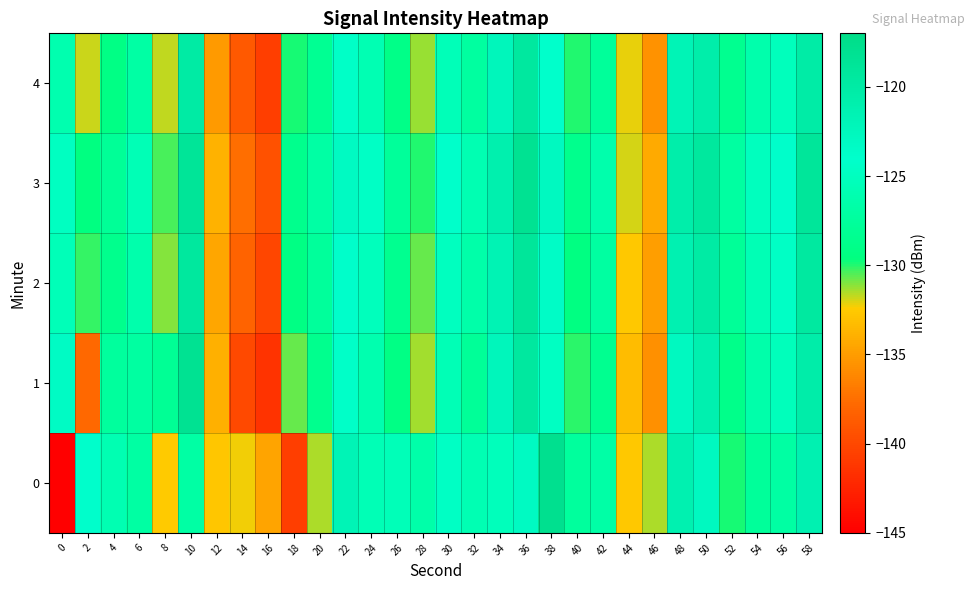

How many distinct data groups are displayed?

5